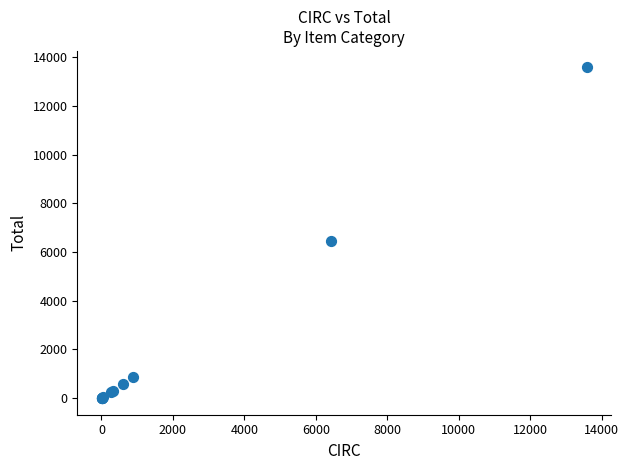

What Y value in the scatter plot is closest to 6787?

6433